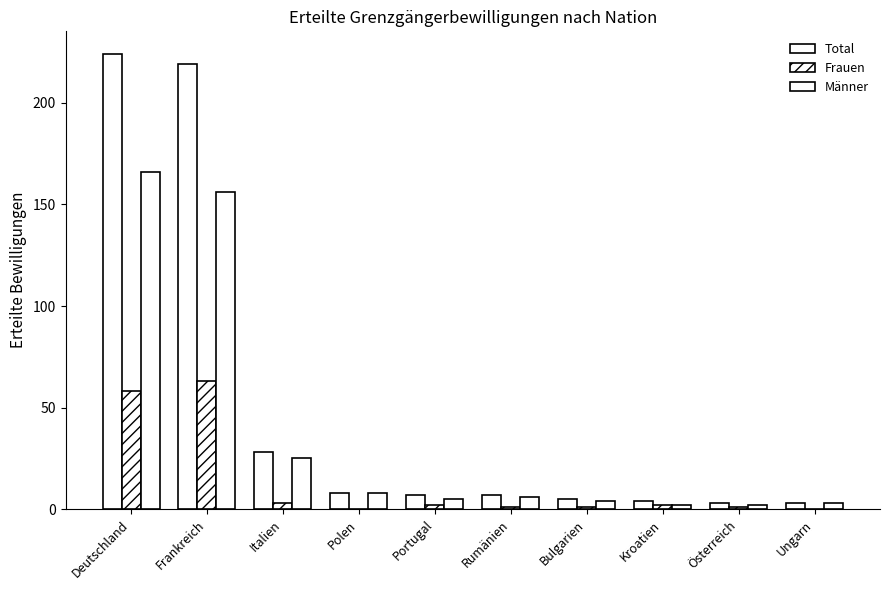

What is the difference between the maximum and minimum values in the Frauen series?

63